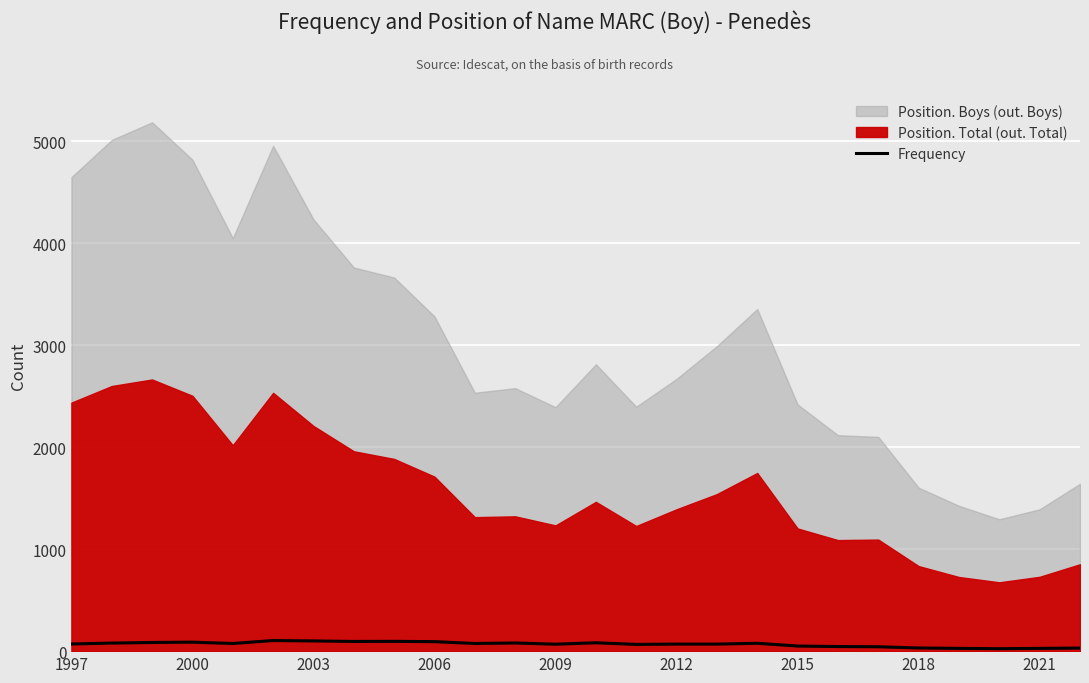

How many interior local valleys (lower than both neighbors) does the data have?

6